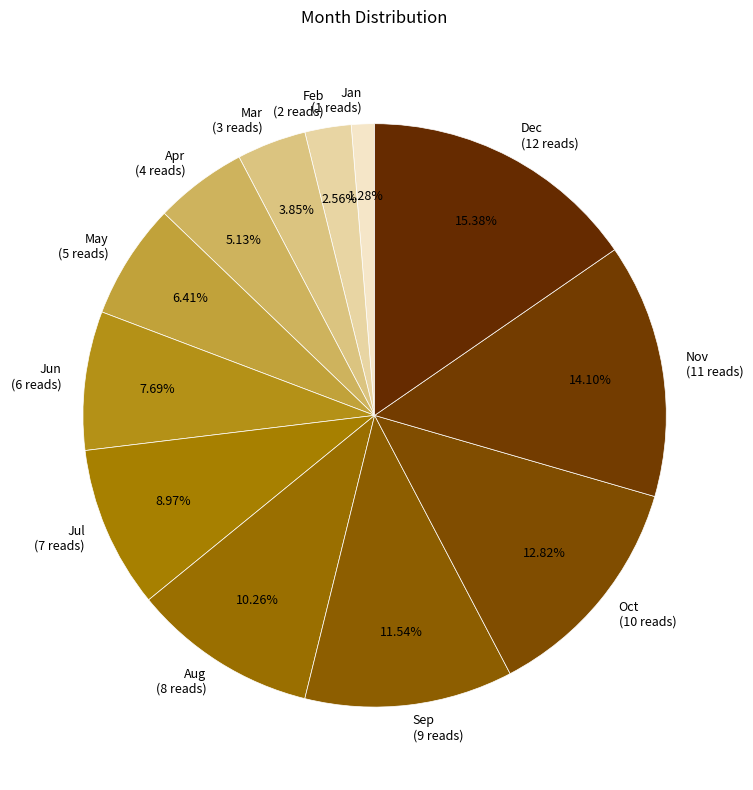

To the nearest percent, what is the combined percentage of Apr and Dec?

21%